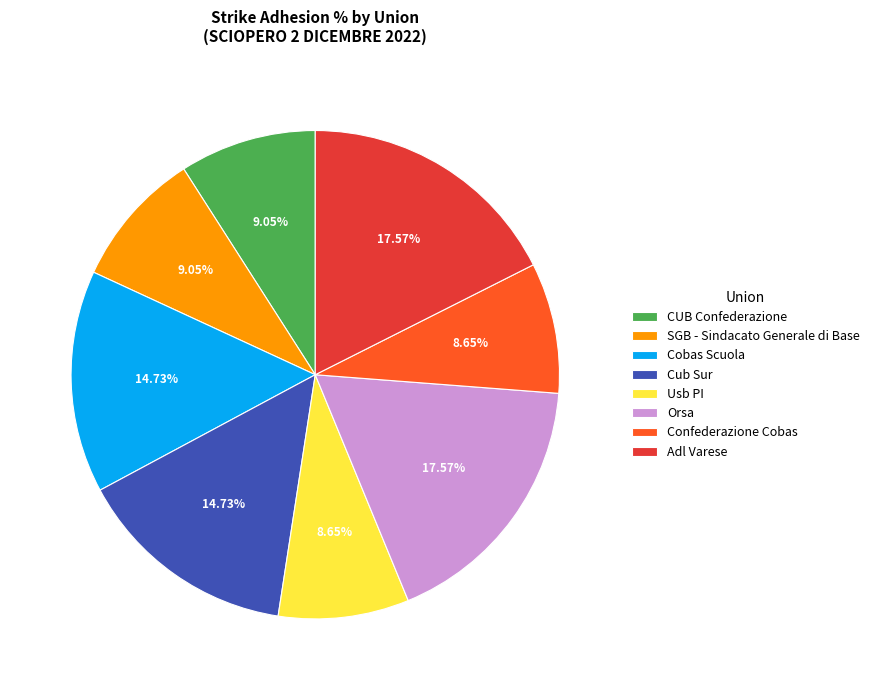

To the nearest percent, what percentage of the pie is Orsa?

18%